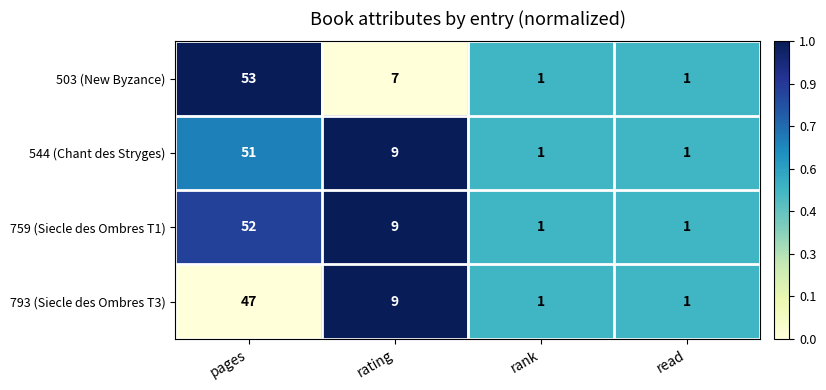

Which series has the largest range (max minus min)?

503 (New Byzance)